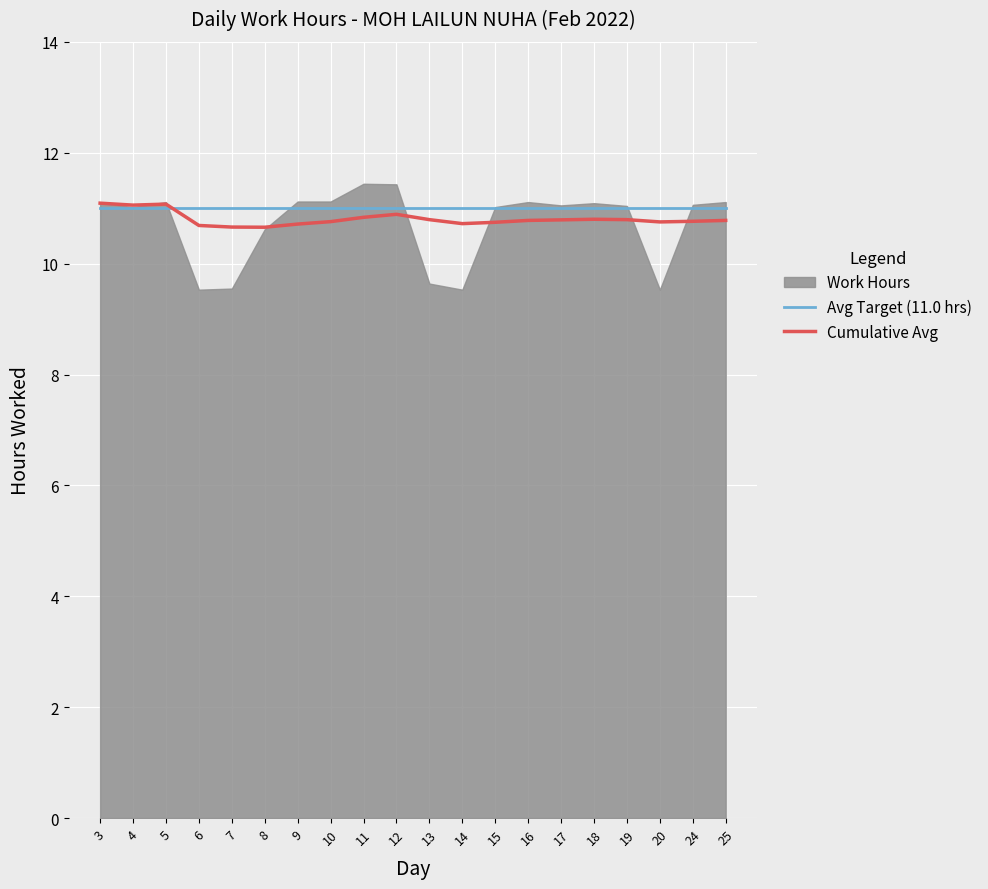

What is the maximum value for Cumulative Avg?

11.1